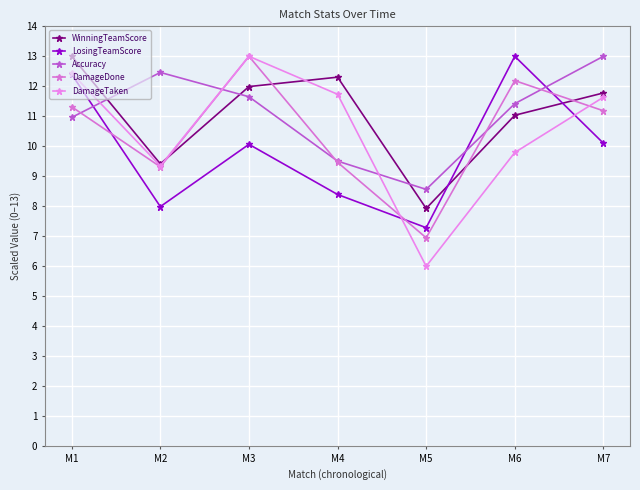

Is it true that LosingTeamScore equals 6.8 at M1?

False